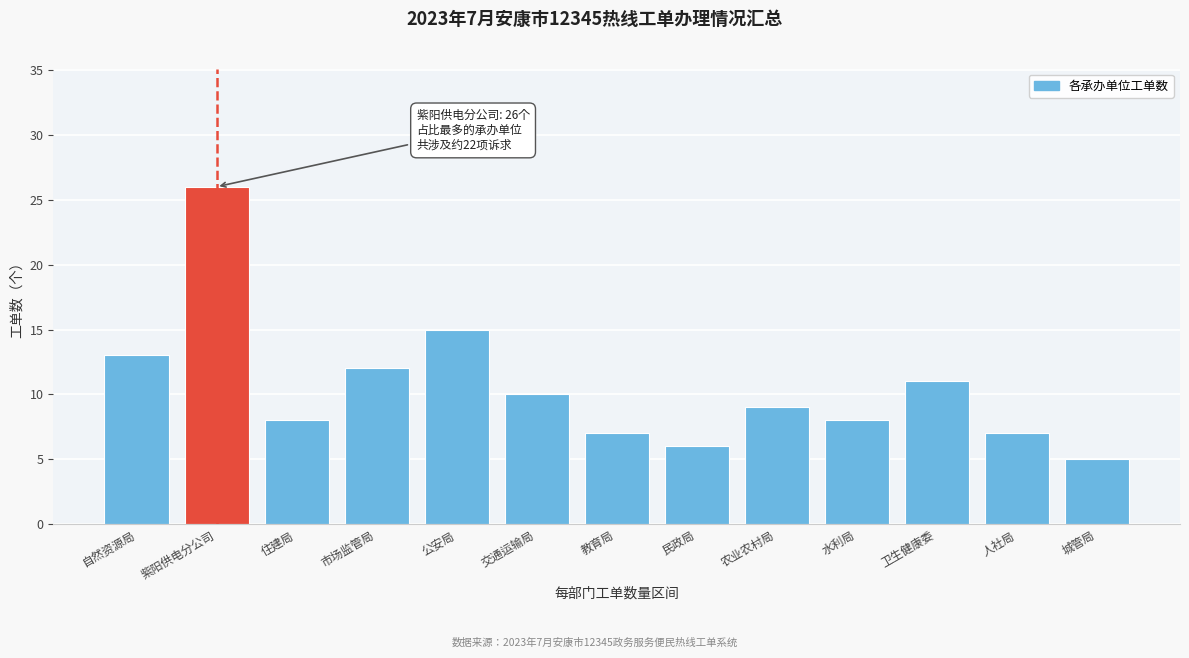

Reading left to right, extract all data points from this chart.

自然资源局=13	紫阳供电分公司=26	住建局=8	市场监管局=12	公安局=15	交通运输局=10	教育局=7	民政局=6	农业农村局=9	水利局=8	卫生健康委=11	人社局=7	城管局=5